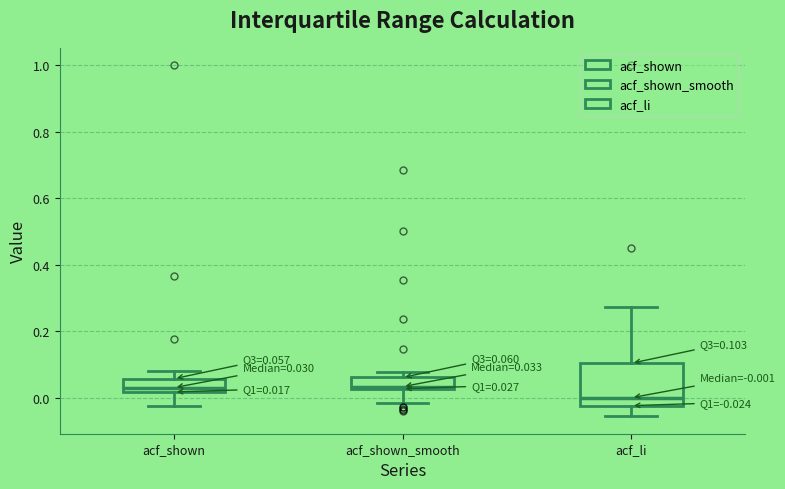

Comparing the boxes themselves (not the whiskers), which one is the tallest?

acf_li